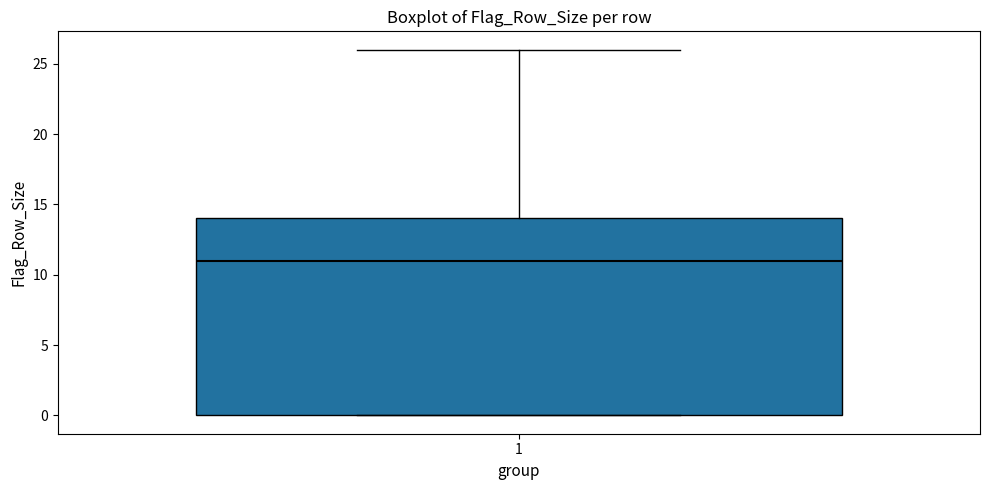

Where does the median line of the box at x = 1 sit on the y-axis? The values are not printed on the chart, so give them approximately, as read against the axis.

11